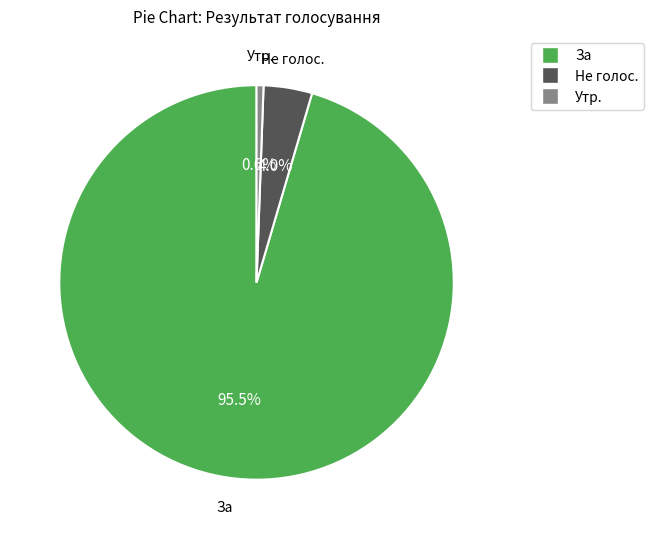

Is there a majority slice in this chart?

Yes